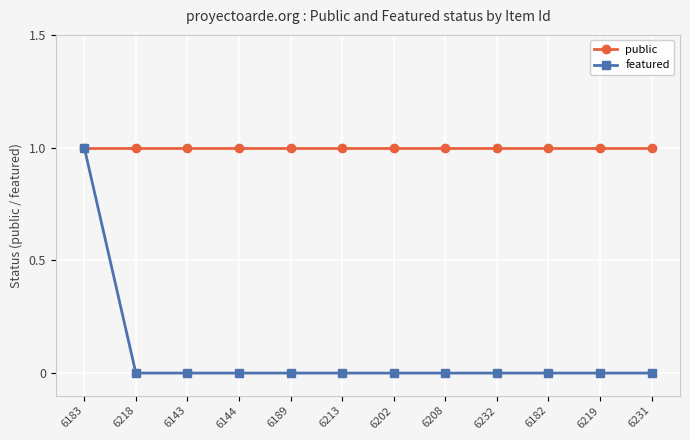

True or false: featured has a value of 0 at 6143.

True